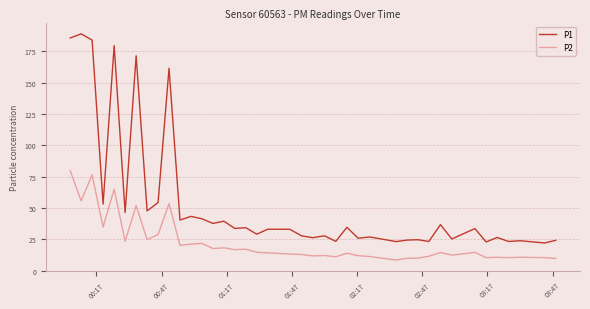

What is the maximum value for P1?

188.9